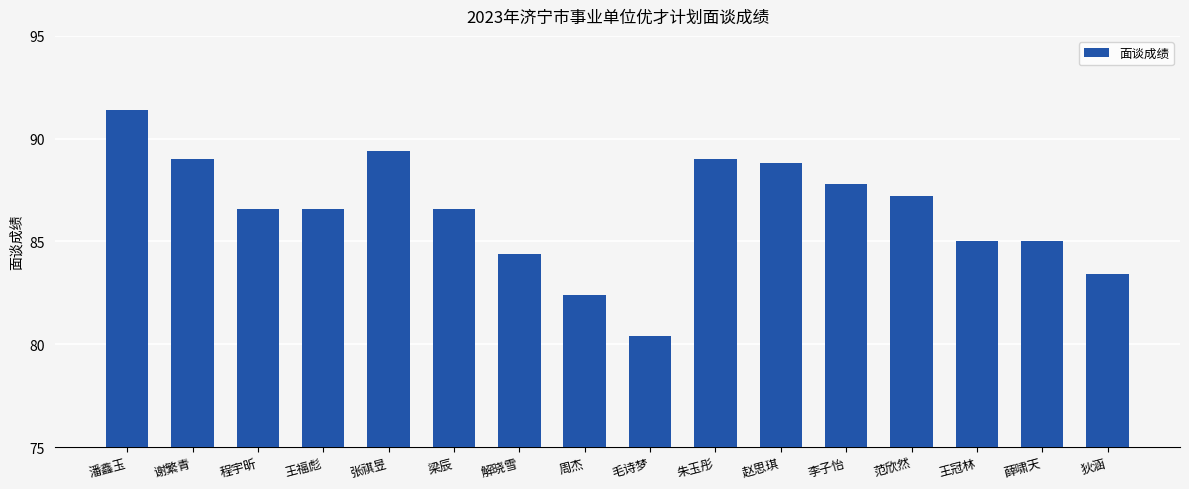

True or false: the data shows 87.8 at 李子怡.

True